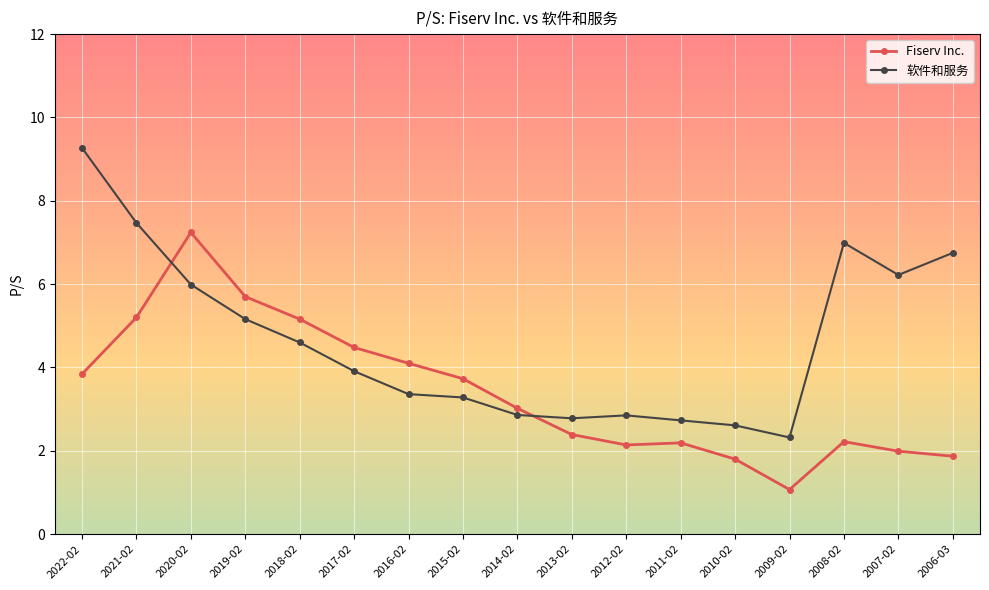

Reading left to right, list all the values displayed in this chart.

Fiserv Inc.: 2022-02=3.8	2021-02=5.2	2020-02=7.2	2019-02=5.7	2018-02=5.2	2017-02=4.5	2016-02=4.1	2015-02=3.7	2014-02=3.0	2013-02=2.4	2012-02=2.1	2011-02=2.2	2010-02=1.8	2009-02=1.1	2008-02=2.2	2007-02=2.0	2006-03=1.9
软件和服务: 2022-02=9.3	2021-02=7.5	2020-02=6.0	2019-02=5.2	2018-02=4.6	2017-02=3.9	2016-02=3.4	2015-02=3.3	2014-02=2.9	2013-02=2.8	2012-02=2.9	2011-02=2.7	2010-02=2.6	2009-02=2.3	2008-02=7.0	2007-02=6.2	2006-03=6.8